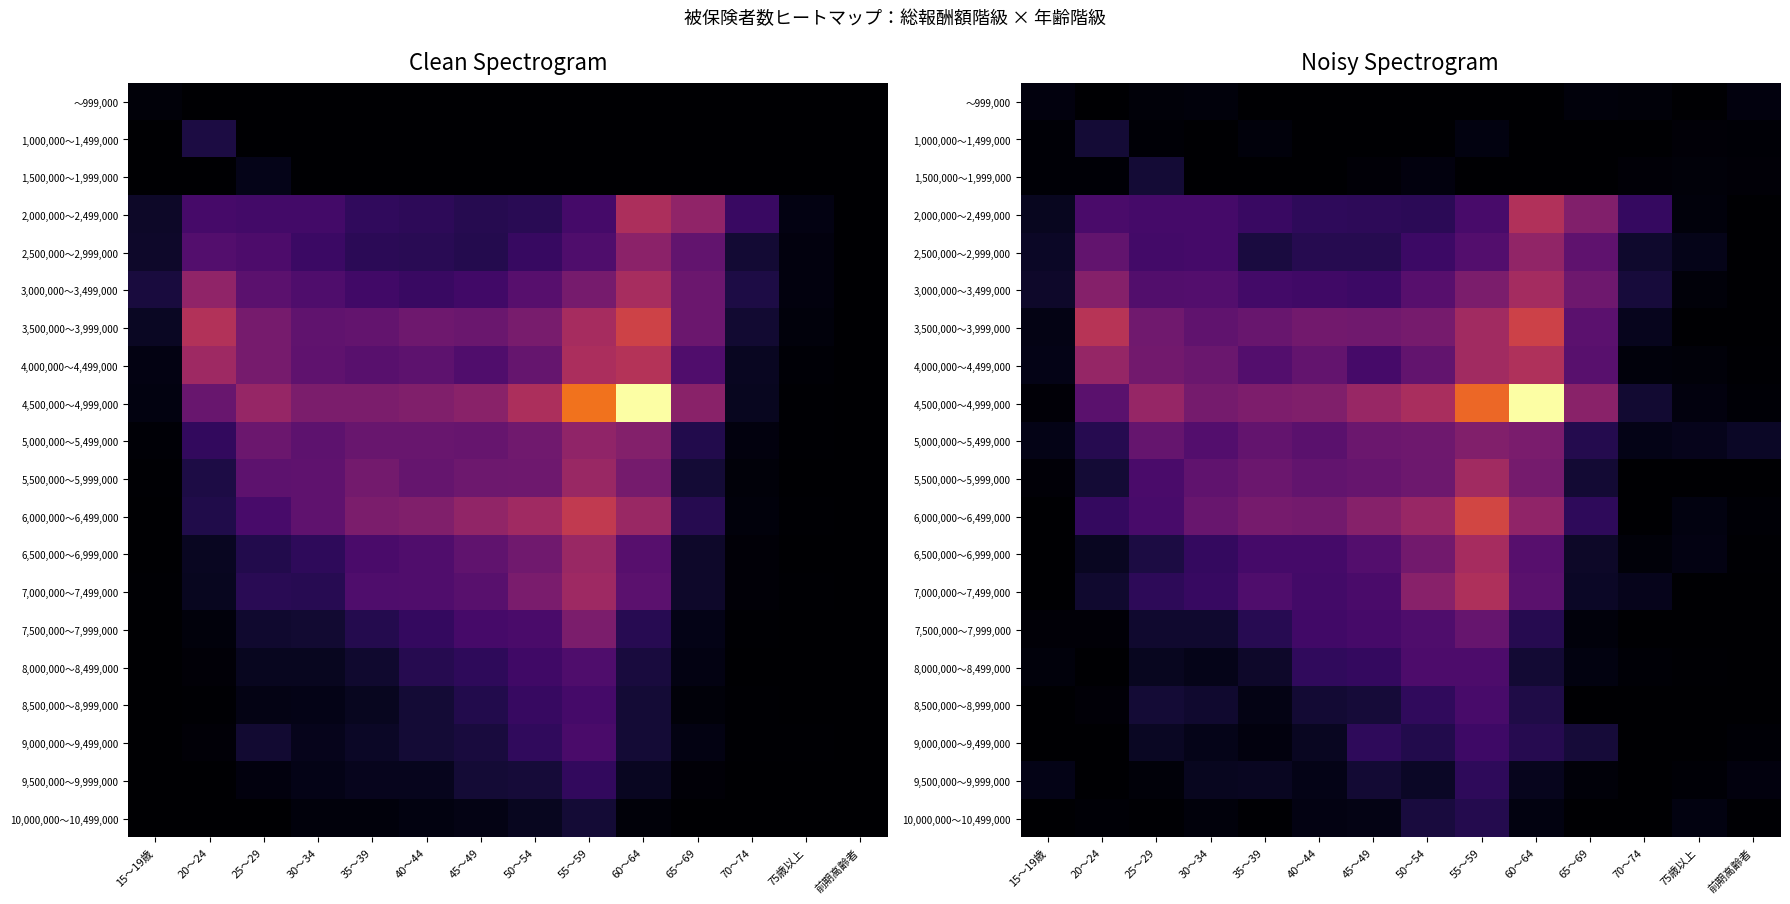

True or false: 7,000,000～7,499,000 has a value of 134.4 at 40～44.

False